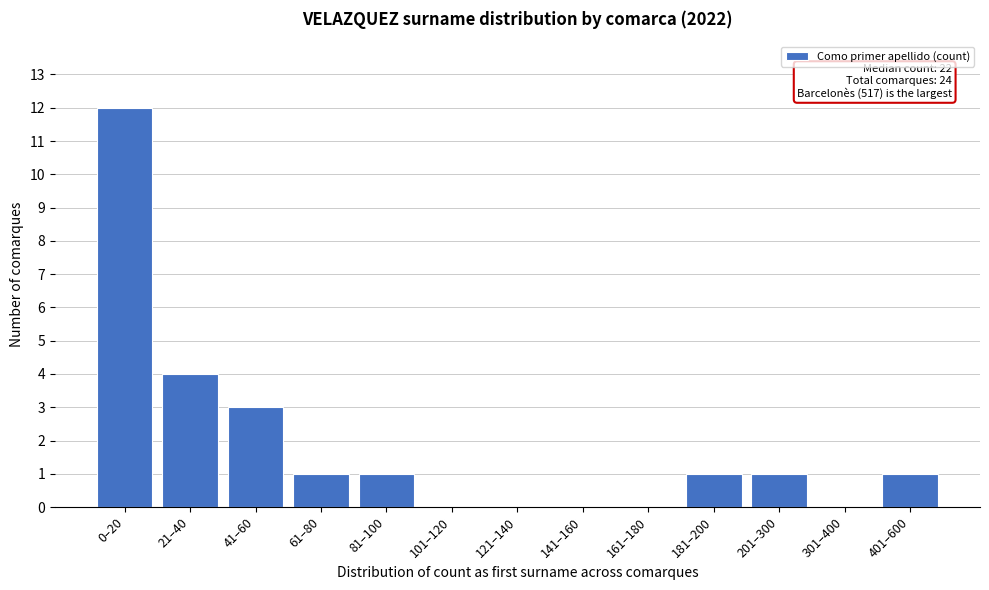

Reading left to right, list all the values displayed in this chart.

0–20=12	21–40=4	41–60=3	61–80=1	81–100=1	101–120=0	121–140=0	141–160=0	161–180=0	181–200=1	201–300=1	301–400=0	401–600=1